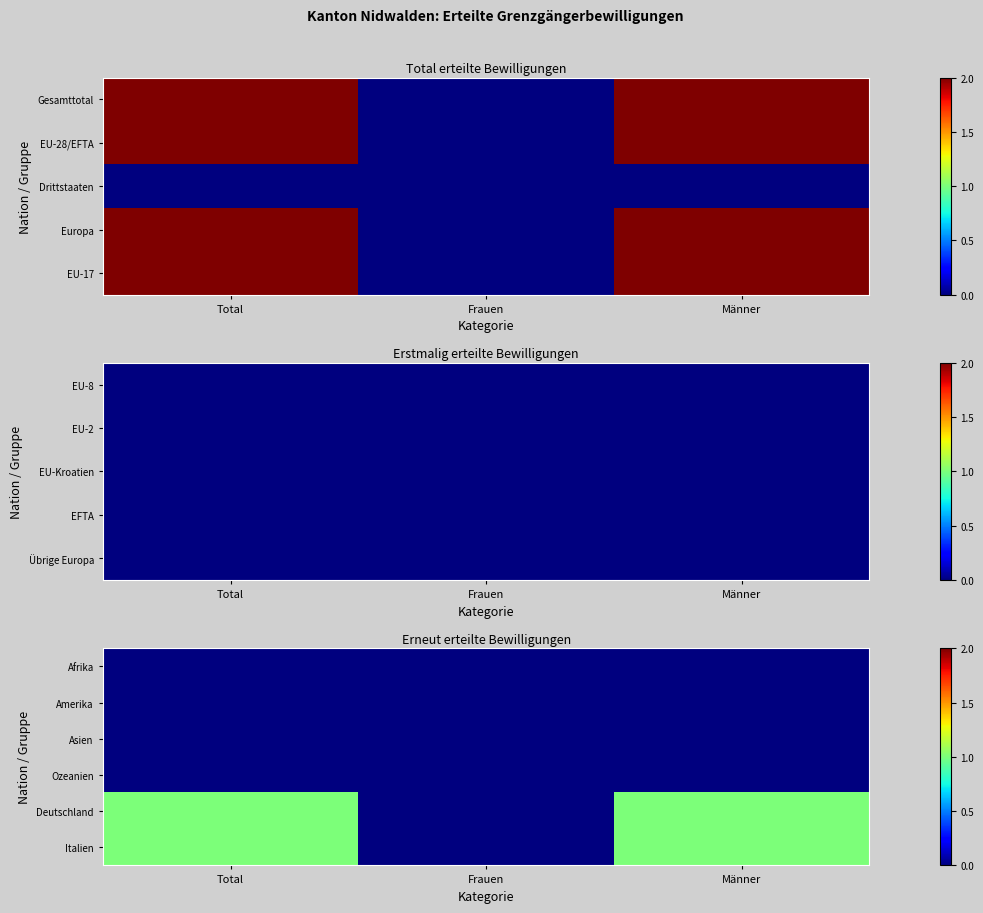

Where is Asien nearest to the value 0?

Total